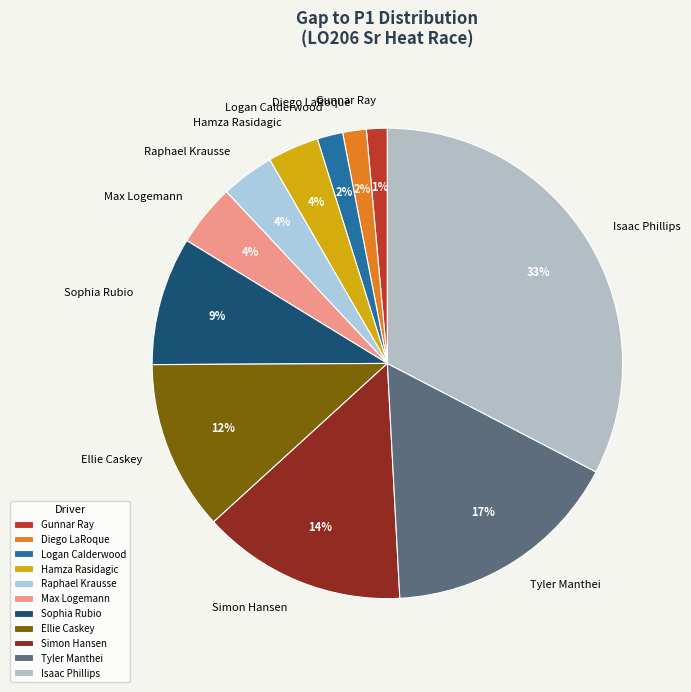

True or false: Isaac Phillips accounts for 33% of the total.

True